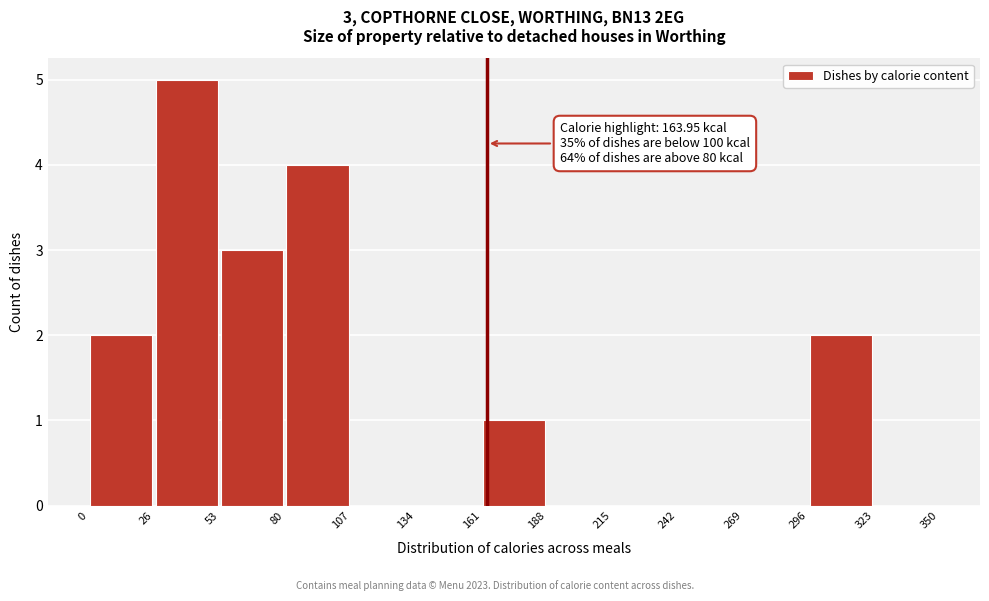

Over which range of the x-axis is the bar tallest?

26 to 53